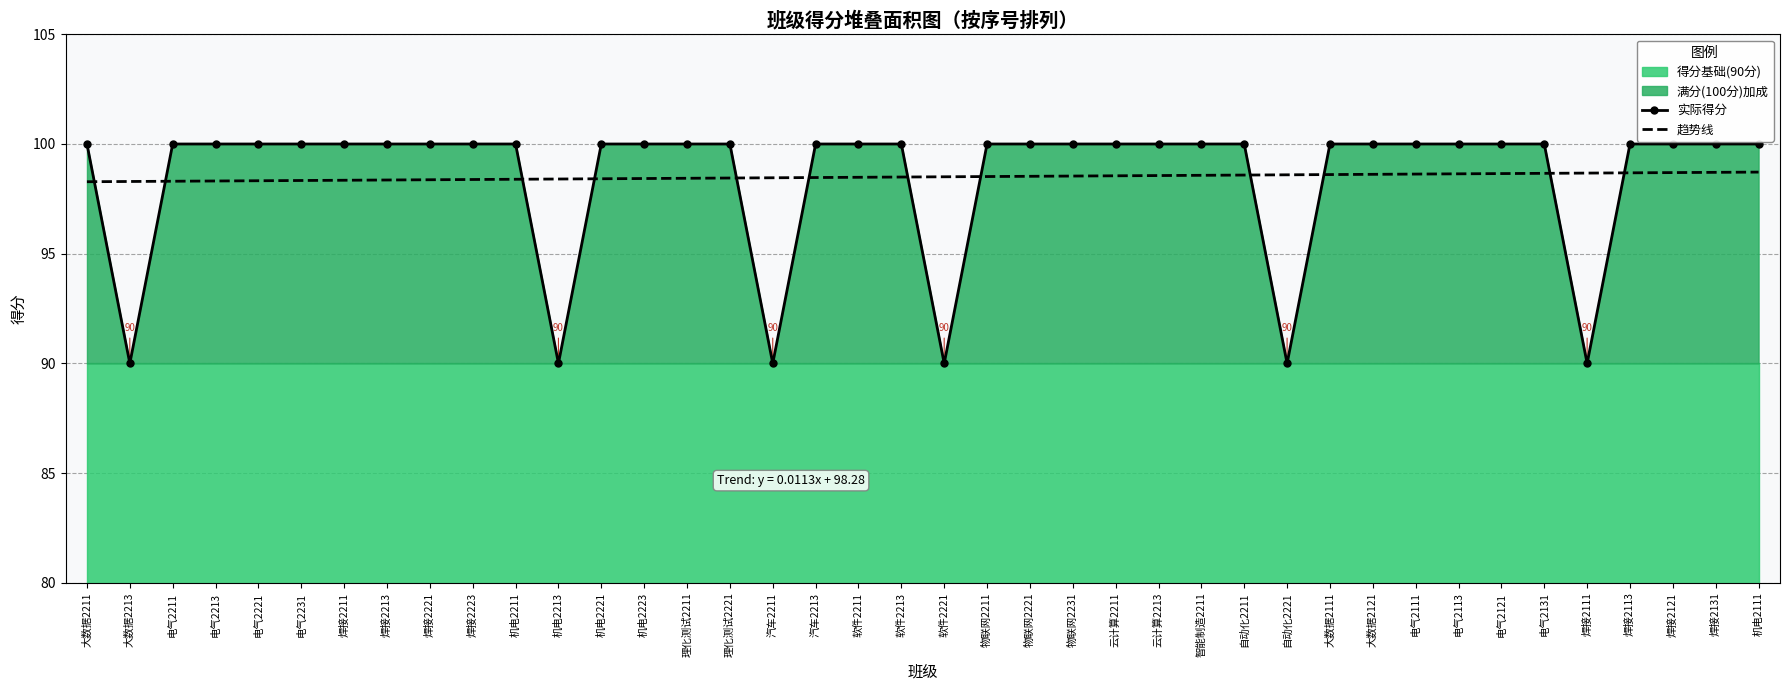

List the labels in order of 实际得分 value, largest first.

大数据2211, 电气2211, 电气2213, 电气2221, 电气2231, 焊接2211, 焊接2213, 焊接2221, 焊接2223, 机电2211, 机电2221, 机电2223, 理化测试2211, 理化测试2221, 汽车2213, 软件2211, 软件2213, 物联网2211, 物联网2221, 物联网2231, 云计算2211, 云计算2213, 智能制造2211, 自动化2211, 大数据2111, 大数据2121, 电气2111, 电气2113, 电气2121, 电气2131, 焊接2113, 焊接2121, 焊接2131, 机电2111, 大数据2213, 机电2213, 汽车2211, 软件2221, 自动化2221, 焊接2111